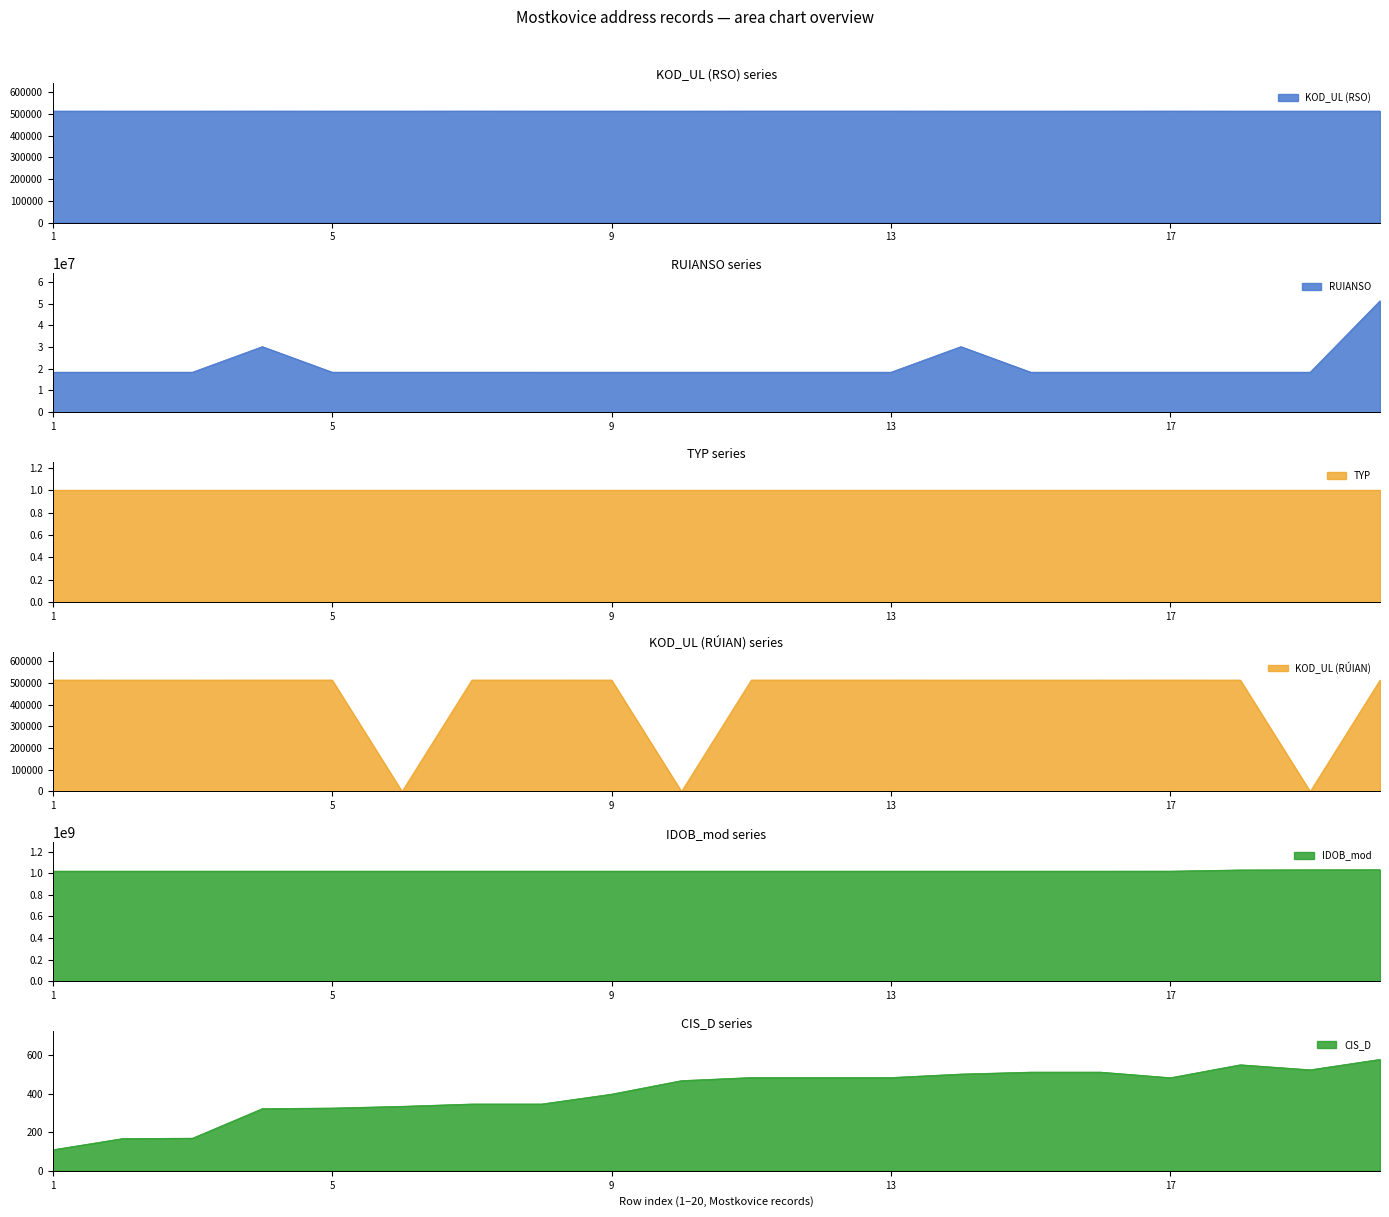

Where does the KOD_UL (RÚIAN) series first go above 513911?

4